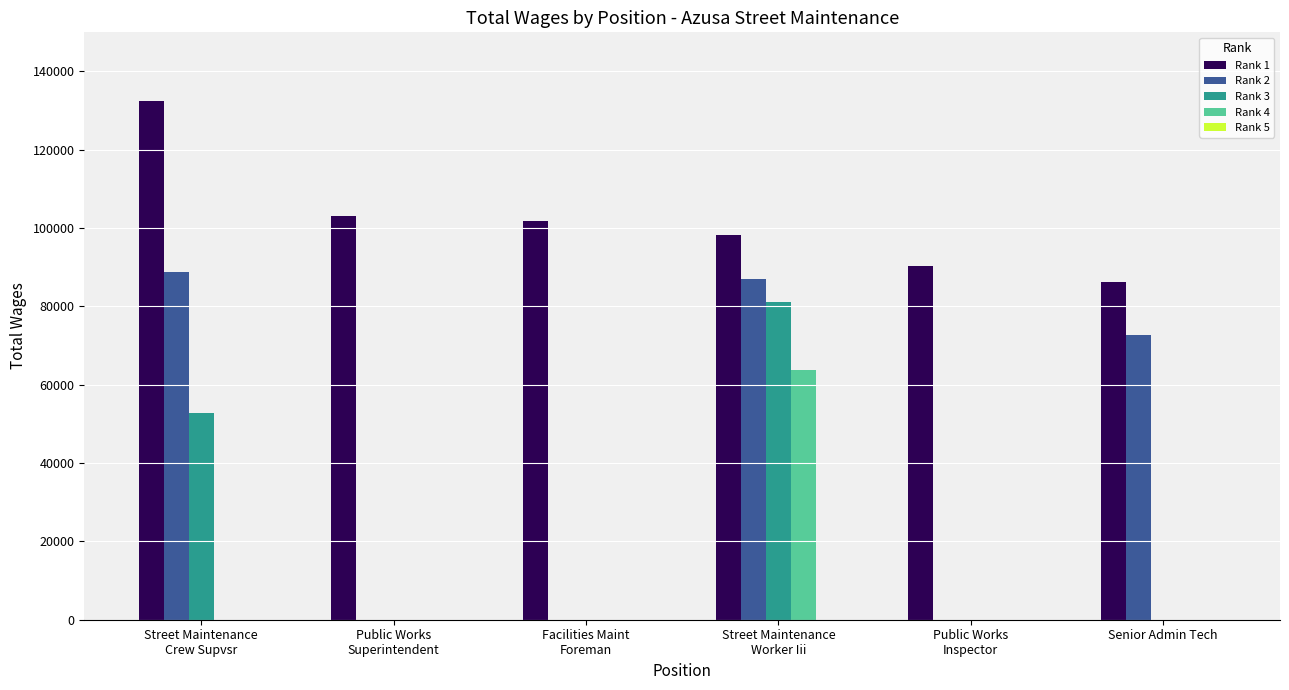

Is the value of Rank 1 at Public Works
Superintendent greater than the value of Rank 3 at Street Maintenance
Crew Supvsr?

Yes